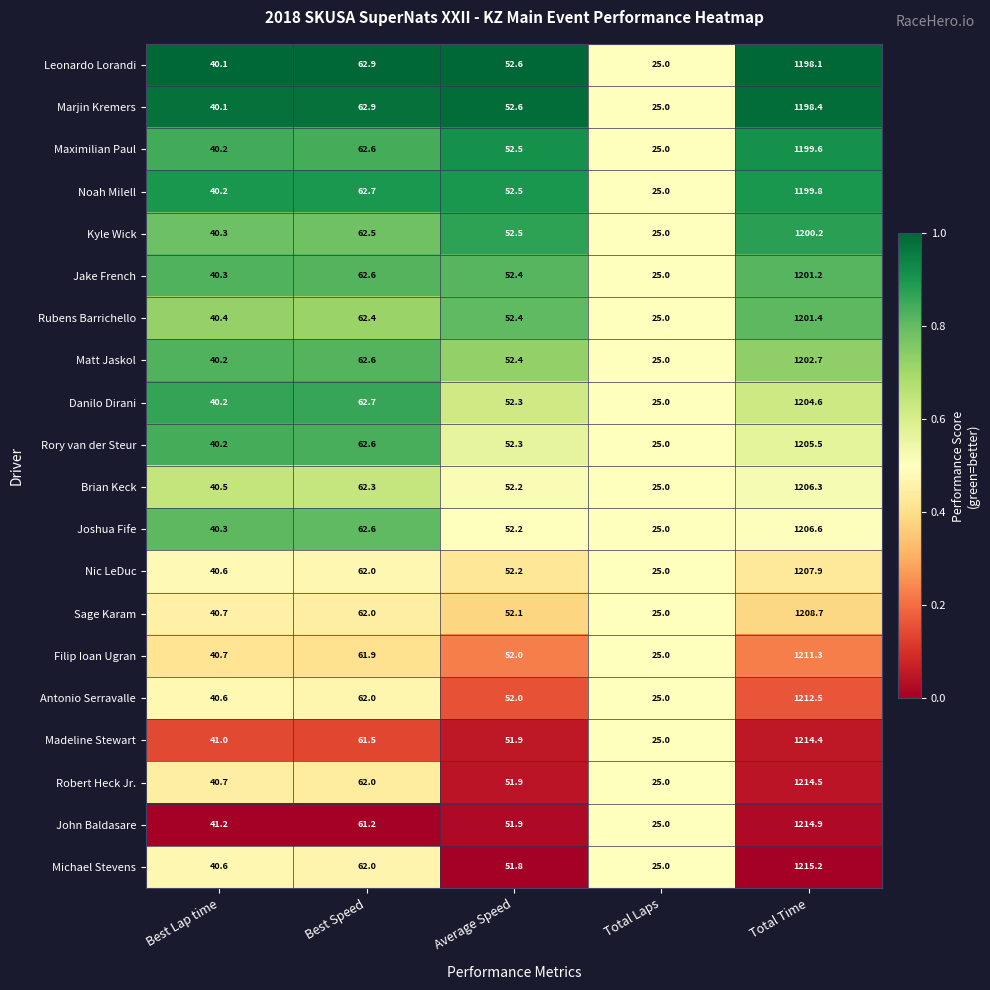

Is it true that Michael Stevens equals 29.7 at Best Speed?

False